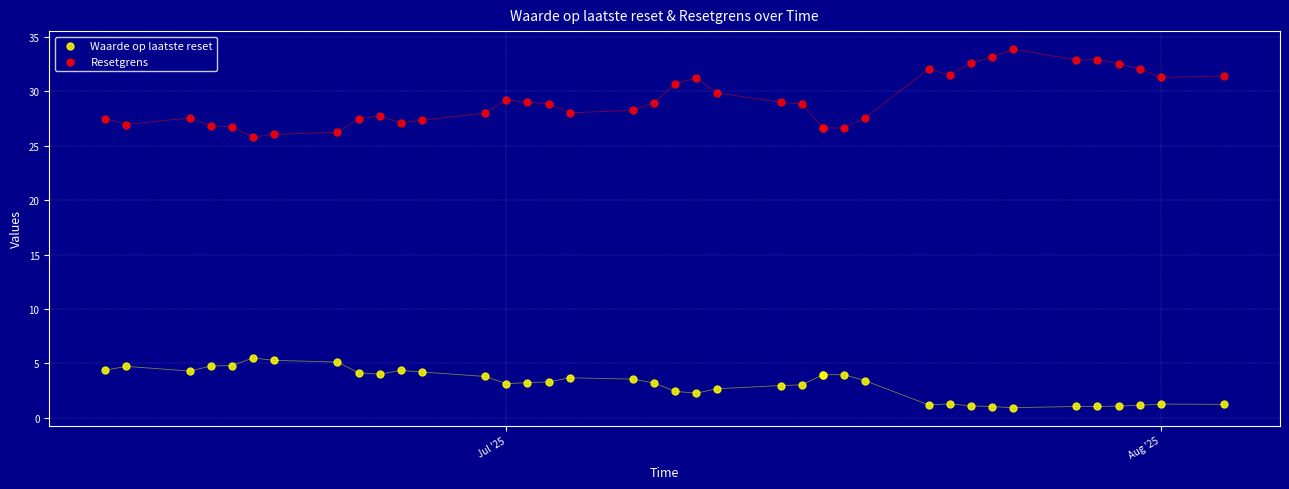

Which series reaches the minimum Y coordinate?

Waarde op laatste reset